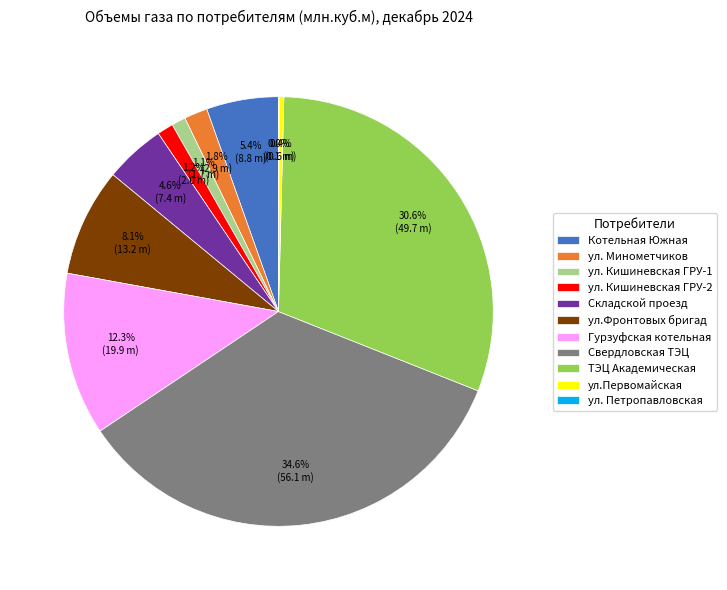

Which has a higher value, ул.Фронтовых бригад or ул. Кишиневская ГРУ-2?

ул.Фронтовых бригад